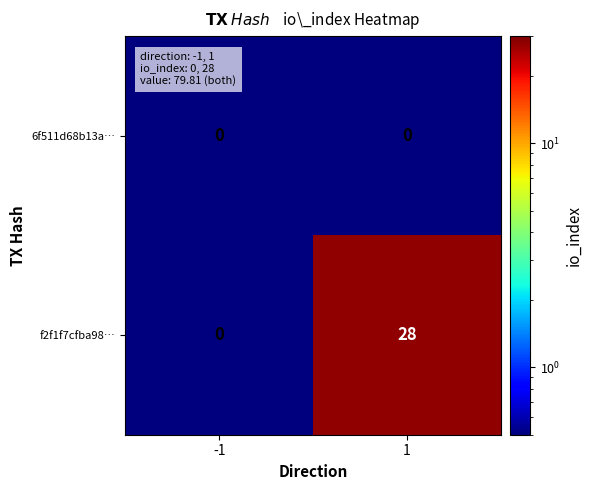

At how many categories does at least one series exceed 10?

1